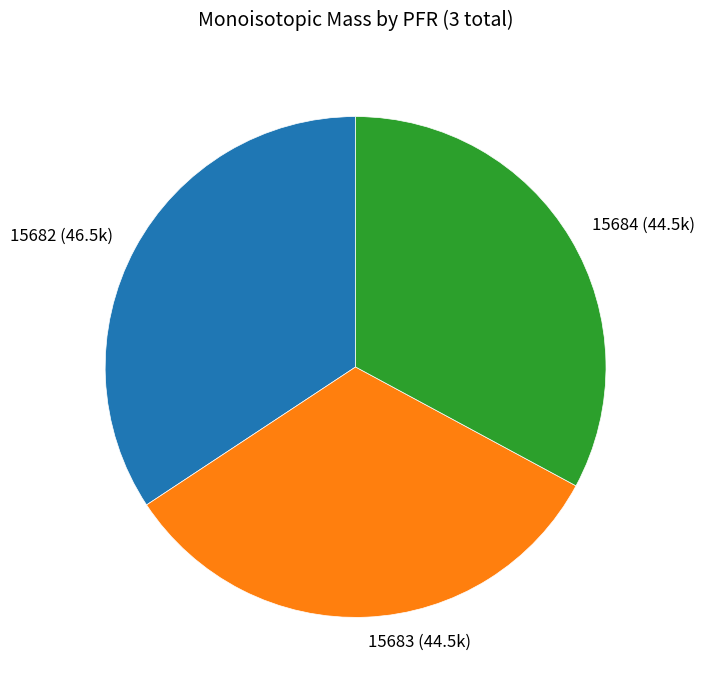

Which category has the biggest portion of the pie?

15682